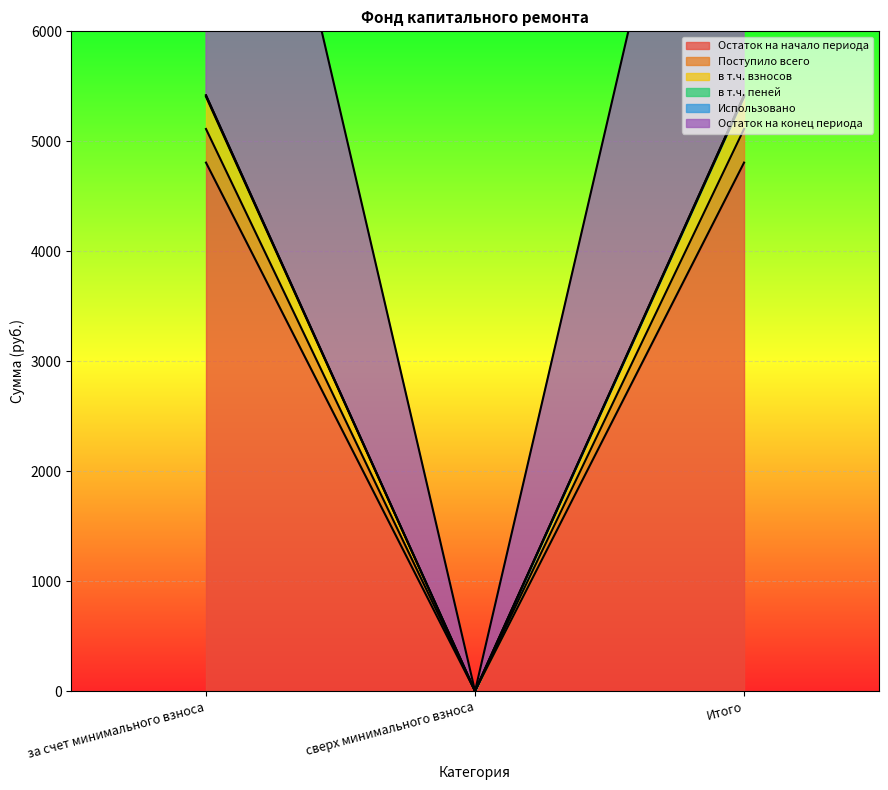

The value of Поступило всего at Итого is 9540.5. True or false?

False